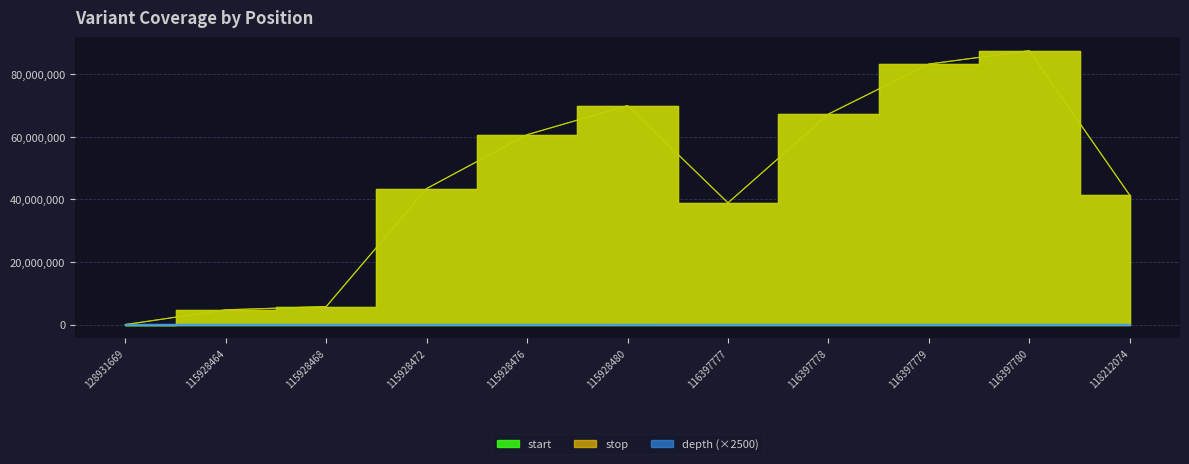

How many lines are shown in the chart?

3